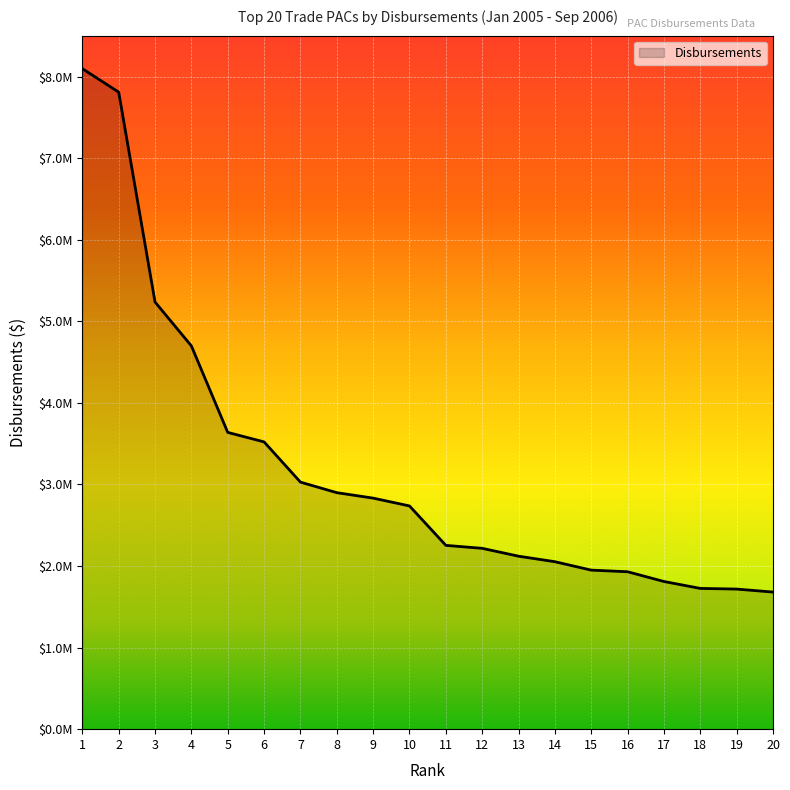

Approximately how many times larger is the value at 19 compared to 3?

0.3